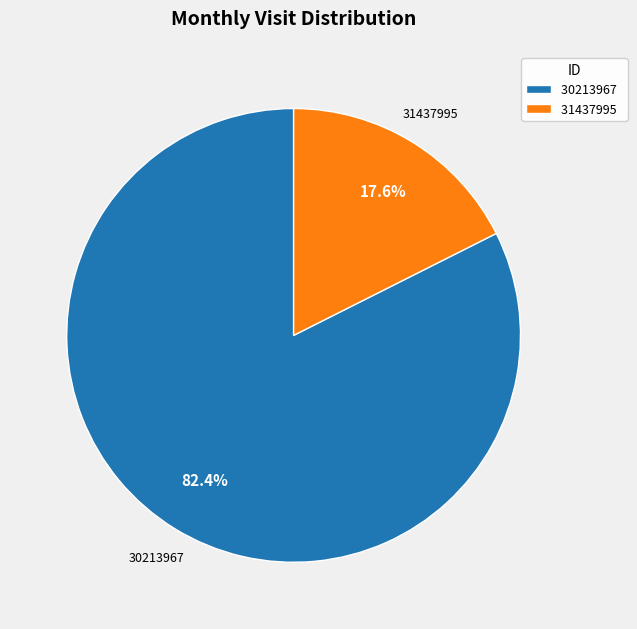

Count the number of slices in the pie.

2